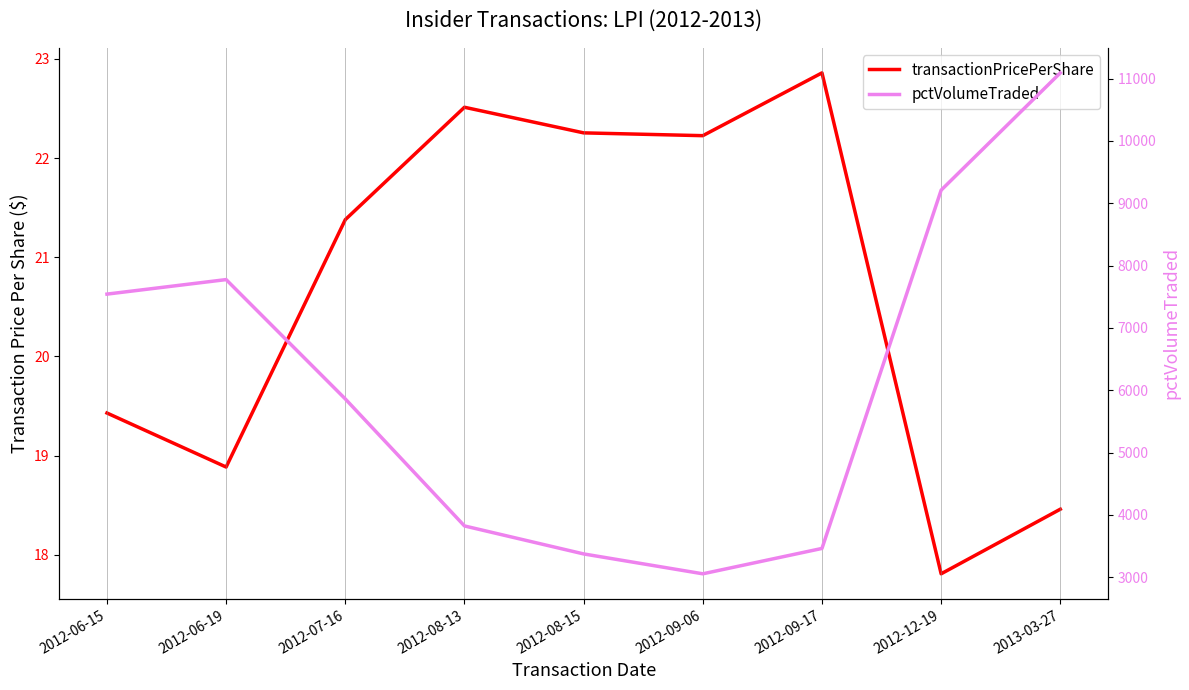

Which series has the largest range (max minus min)?

pctVolumeTraded